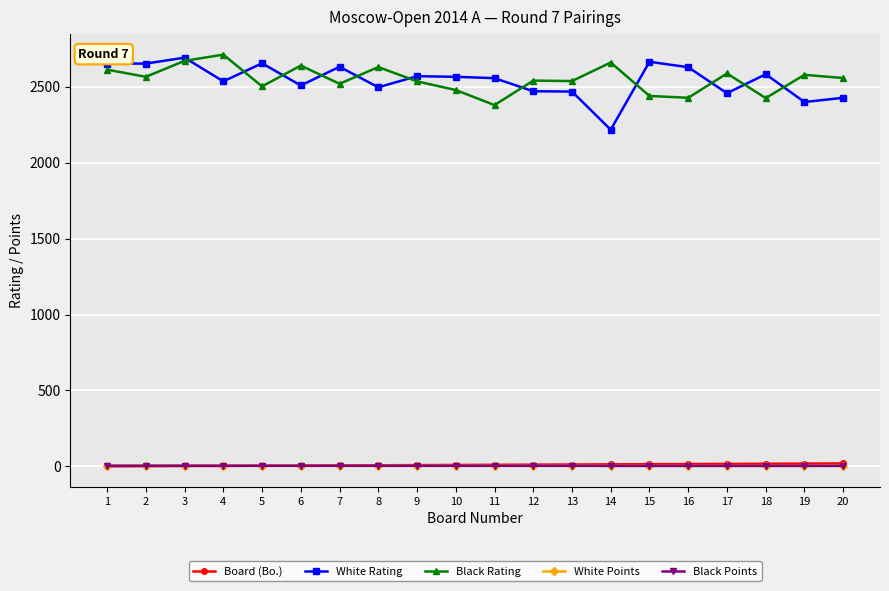

What is the sum of the Black Rating values at 13 and 16?

4962.0